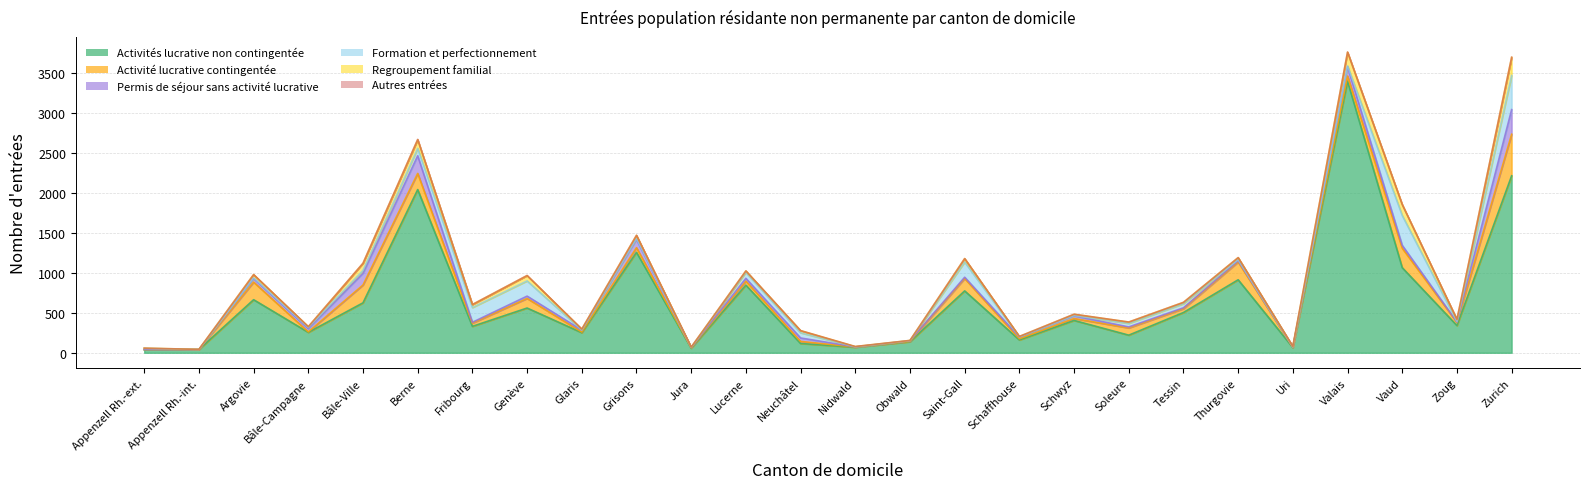

How many values in the Permis de séjour sans activité lucrative series exceed 24?

12